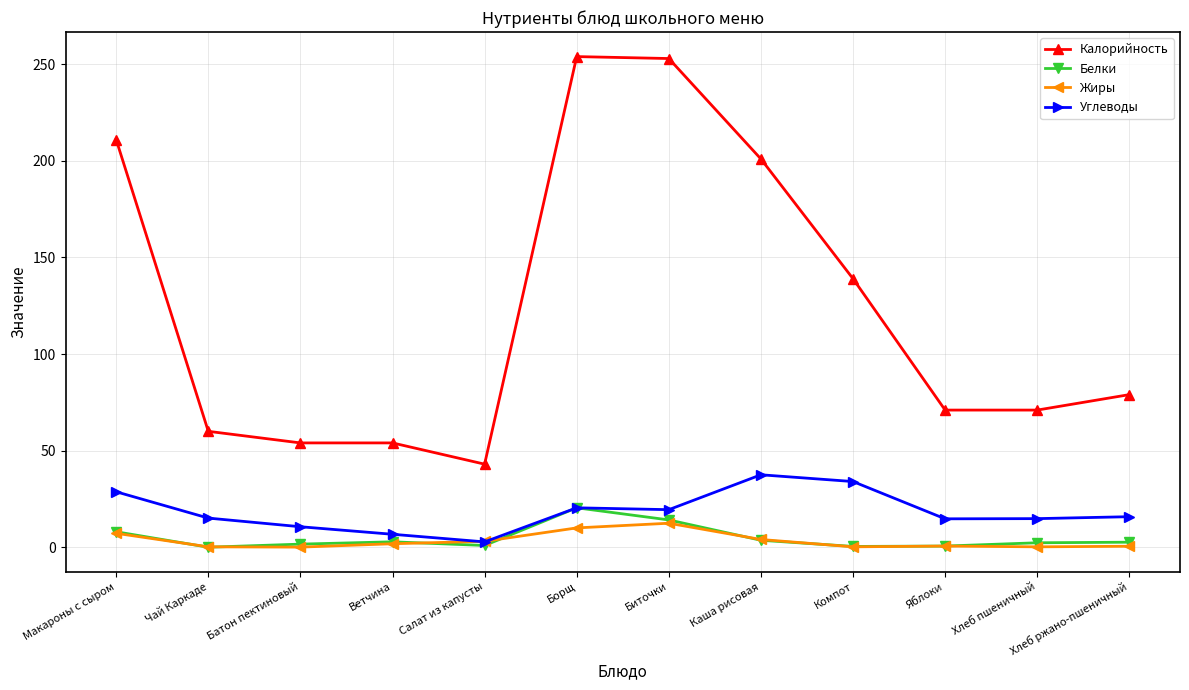

Count the number of categories in the chart.

12